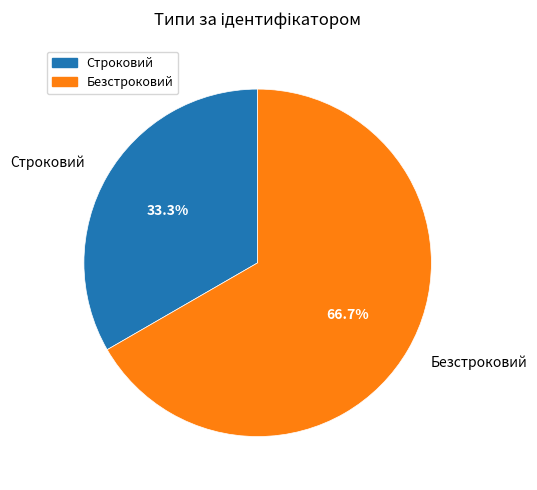

What percentage is NOT represented by Безстроковий?

33.3%